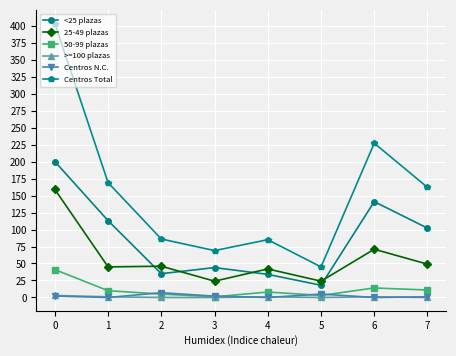

Count the number of data series in this chart.

6